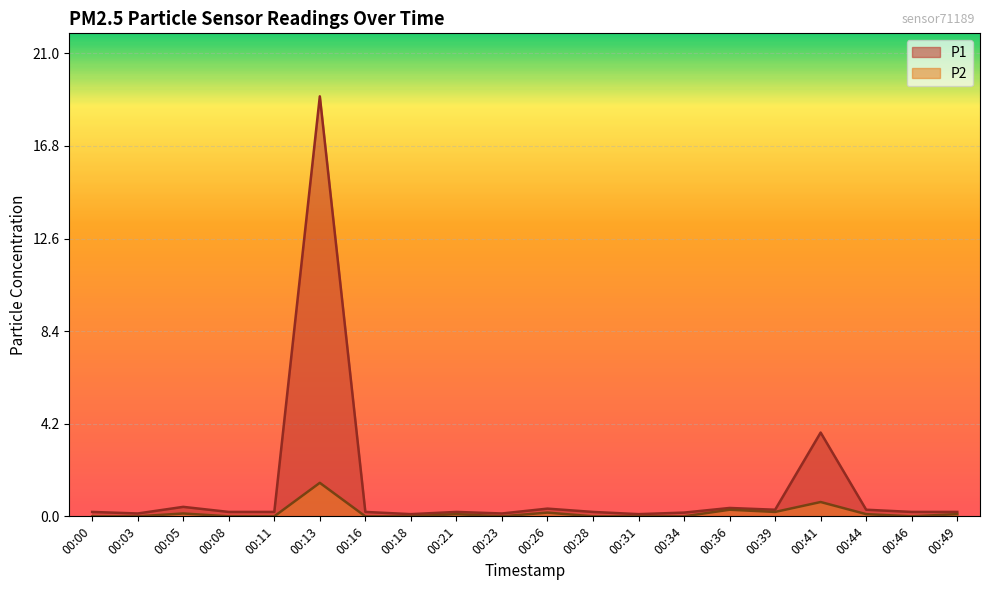

What are all the series names shown in the legend?

P1, P2